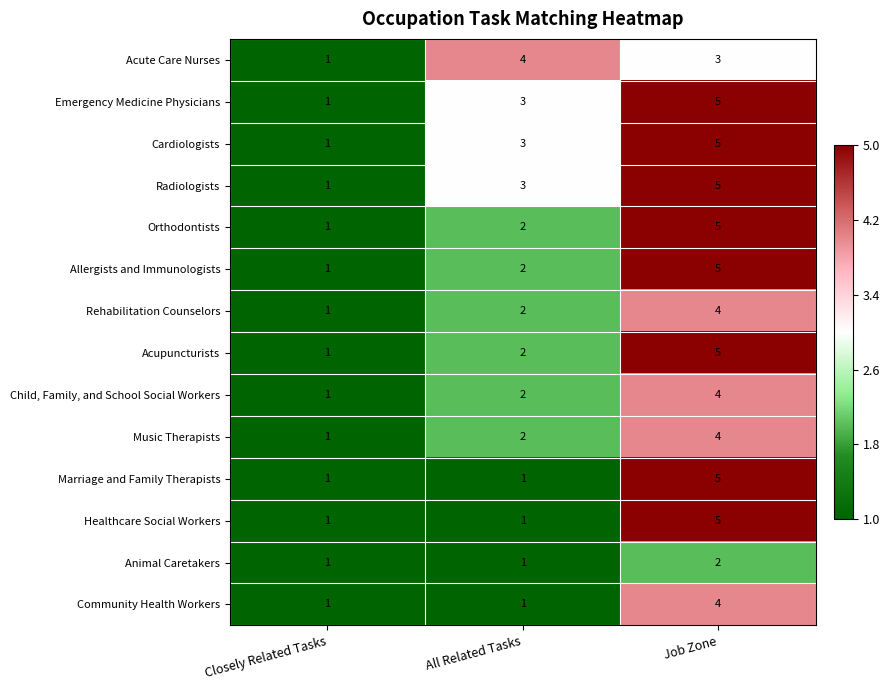

True or false: Acupuncturists has a value of 3 at Job Zone.

False